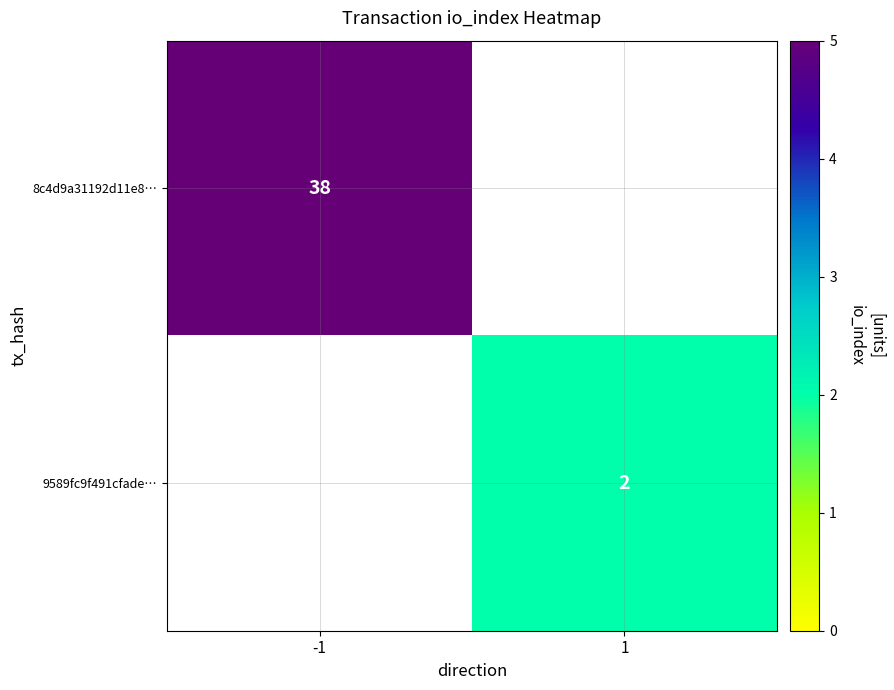

Count the number of categories in the chart.

2